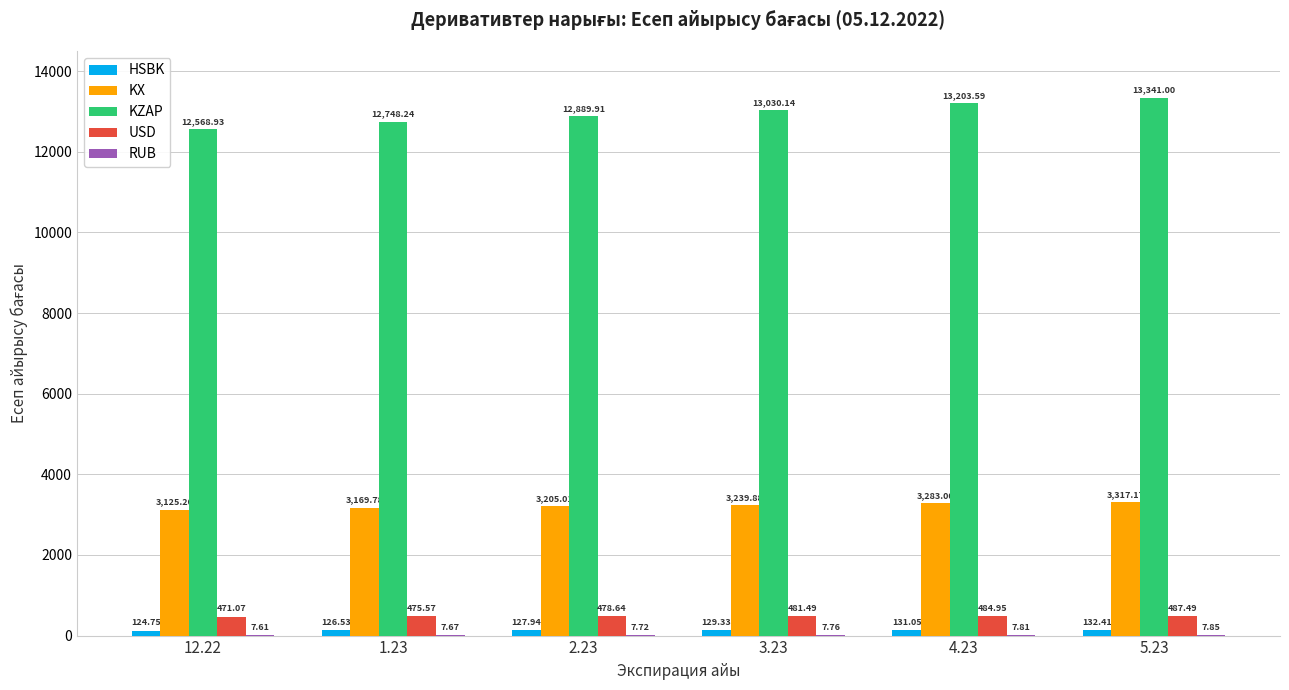

What is the sum of all KX values?

19340.0